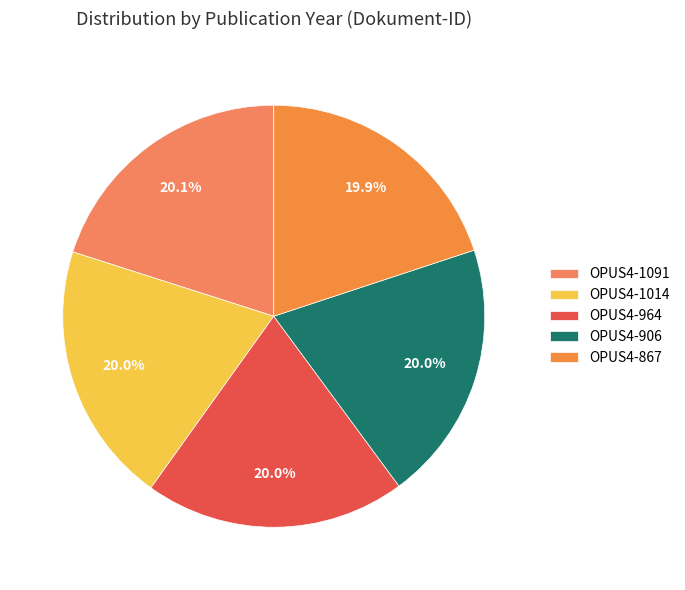

What is the ratio of the value at OPUS4-1014 to the value at OPUS4-867?

1.0